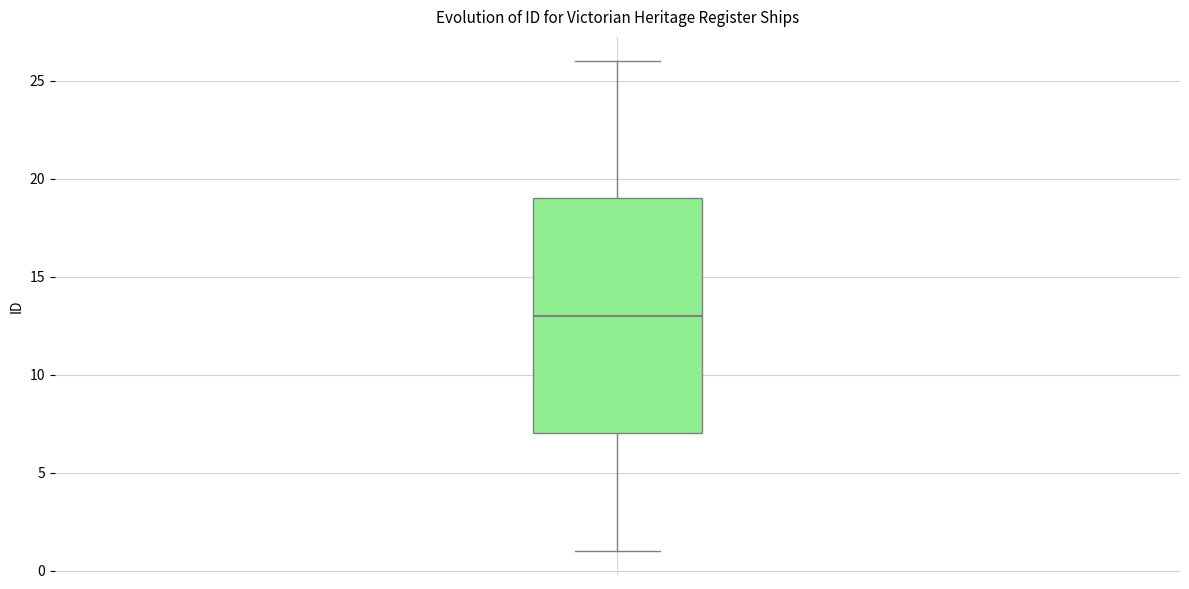

Where does the upper whisker of the box end on the y-axis? The values are not printed on the chart, so give them approximately, as read against the axis.

26